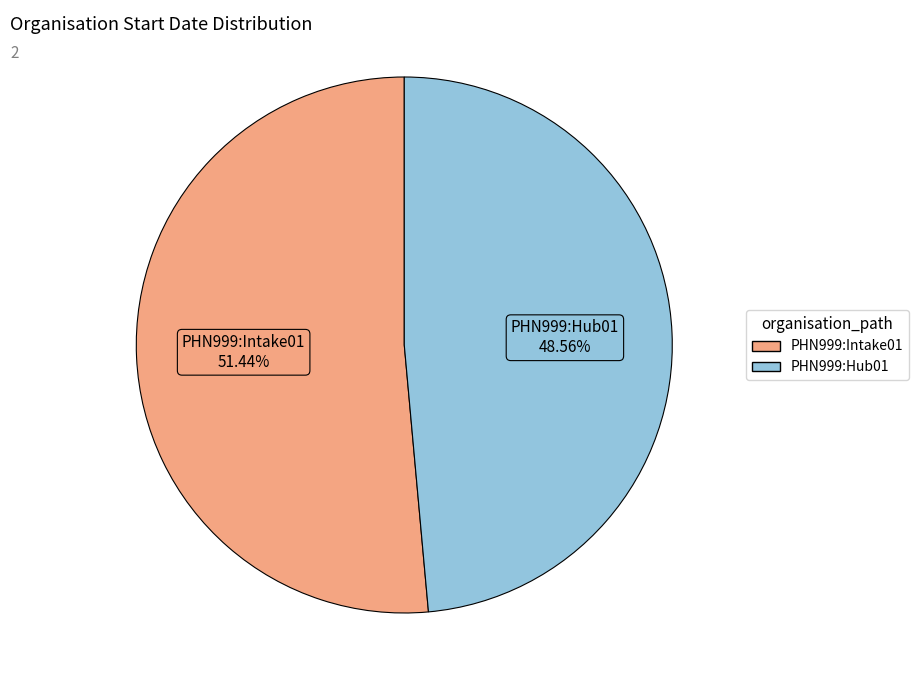

Which category has the biggest portion of the pie?

PHN999:Intake01